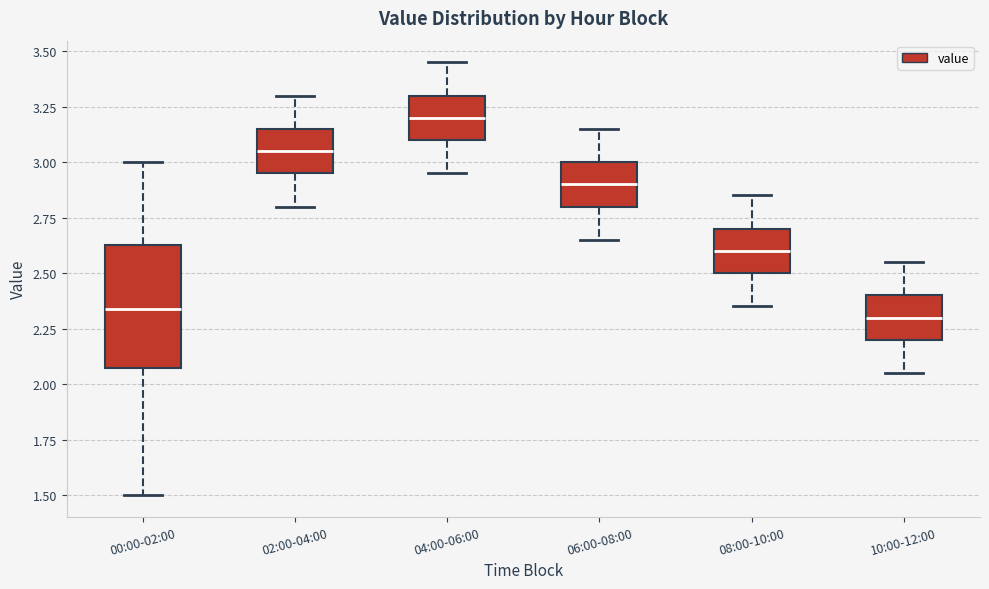

Which box is the tallest, from its lower edge to its upper edge?

00:00-02:00